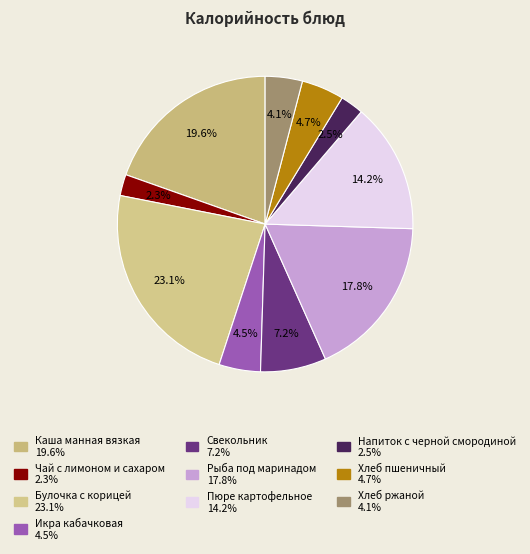

How many slices are in this pie chart?

10